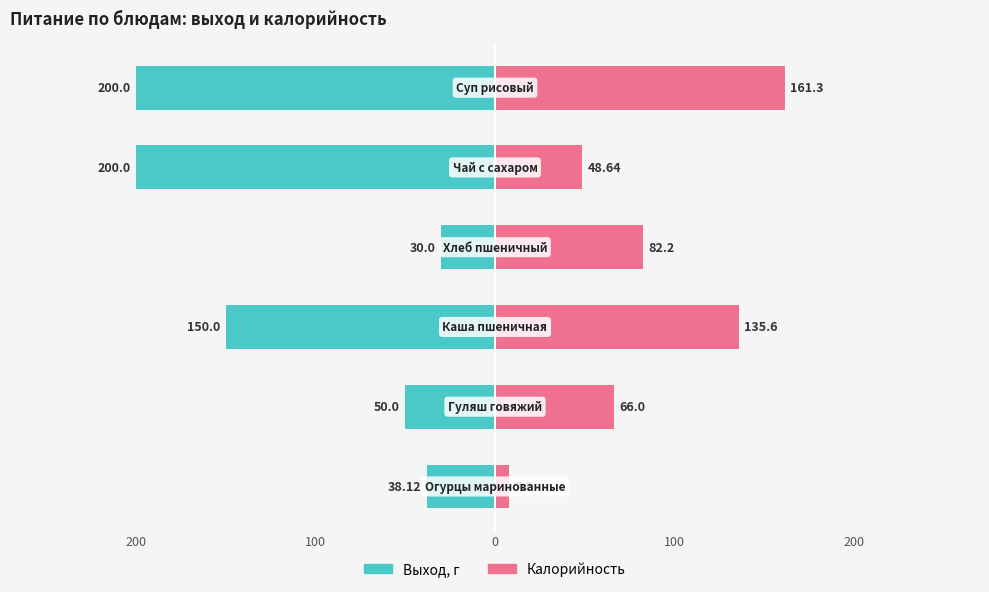

Is it true that Калорийность equals 33.9 at 200?

False